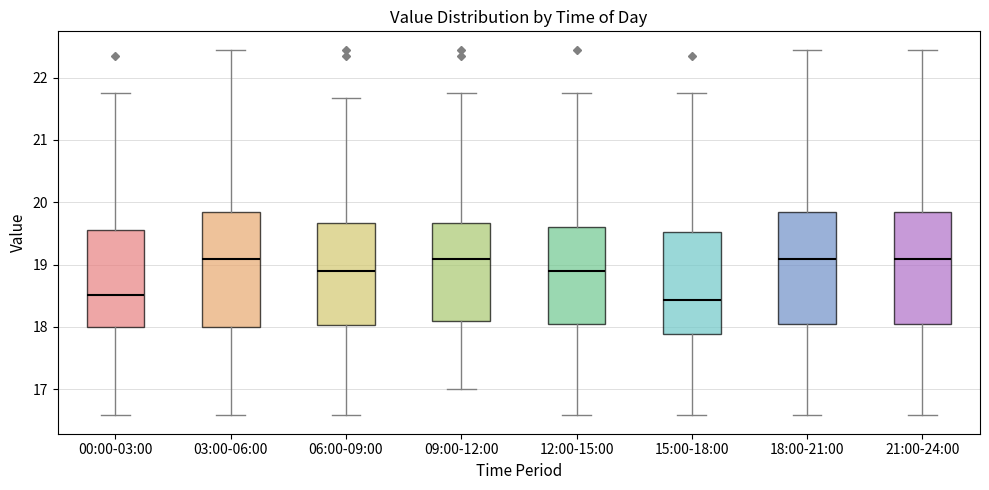

Where does the median line of the box for 12:00-15:00 sit on the y-axis? The values are not printed on the chart, so give them approximately, as read against the axis.

18.9